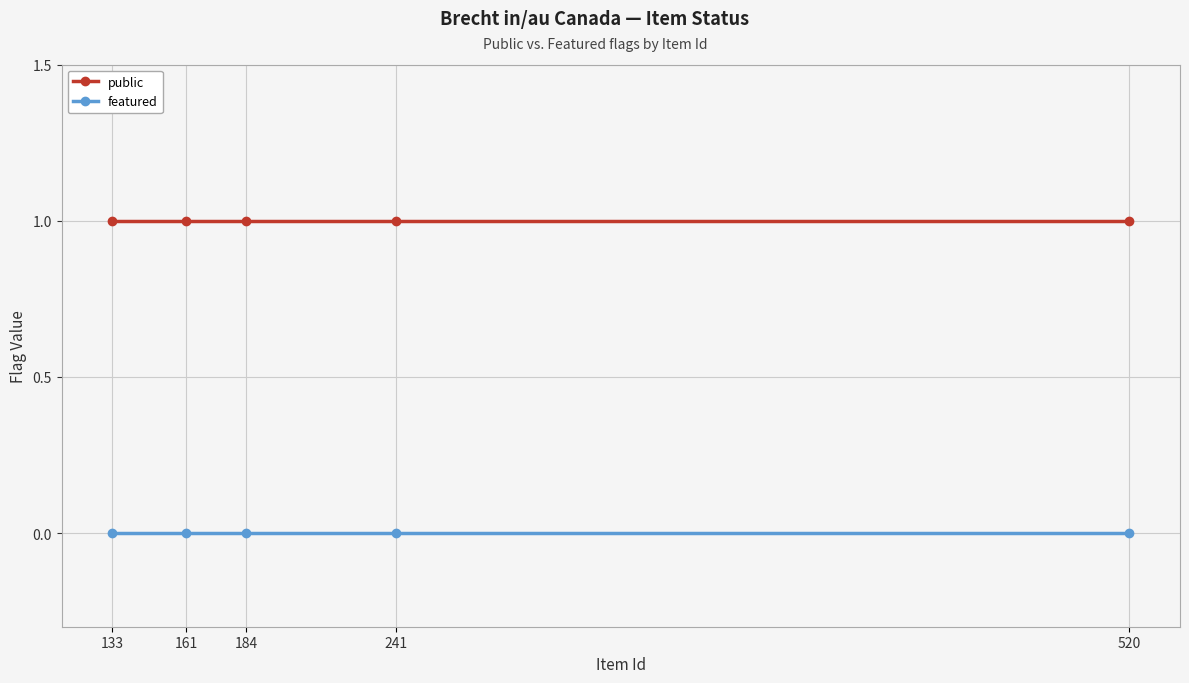

What is the approximate value of public at 161?

1